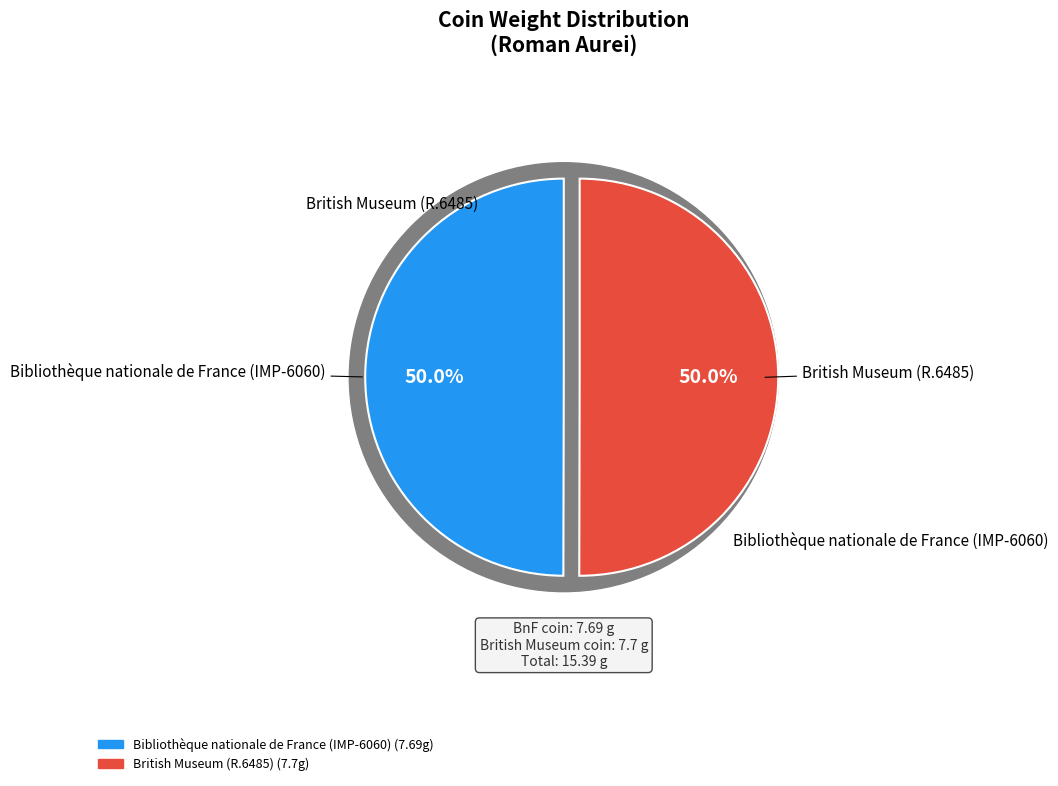

Which category accounts for the majority?

British Museum (R.6485)